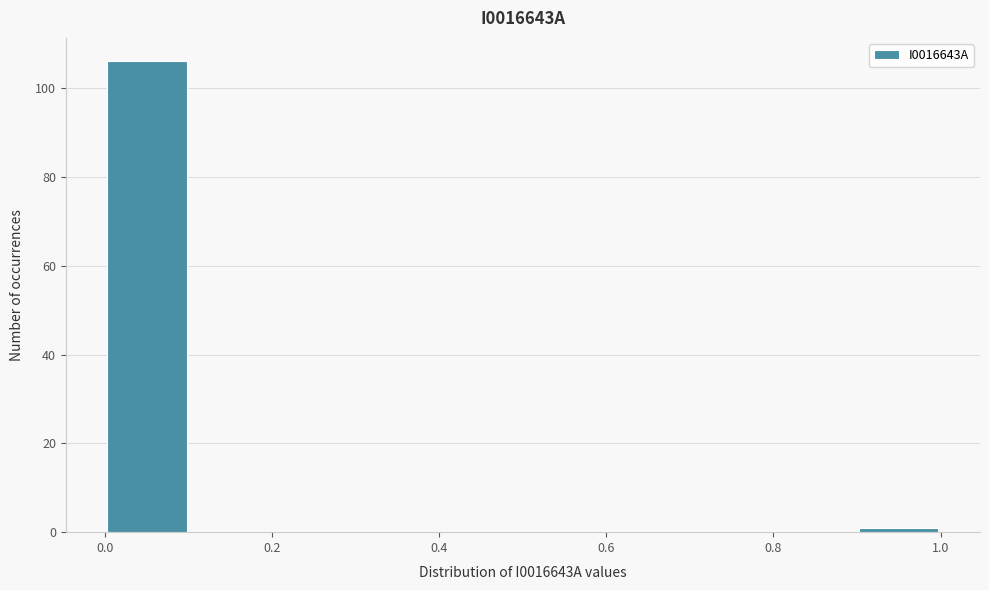

Which range on the x-axis has the tallest bar?

0.0 to 0.1